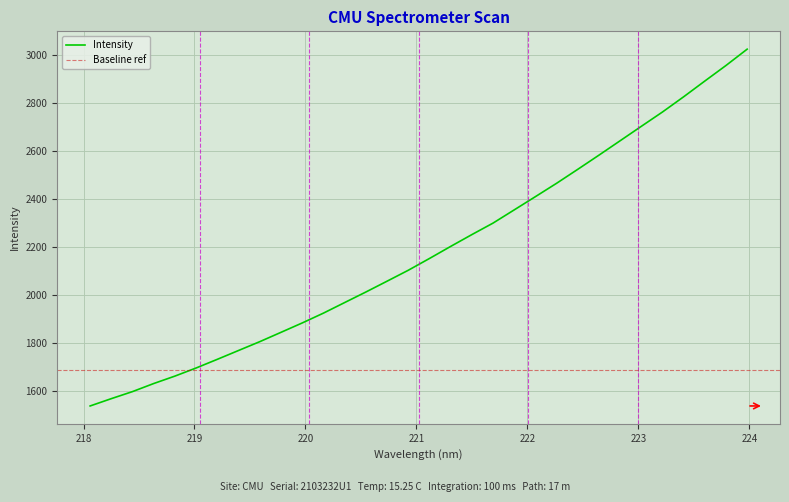

Count the number of categories in the chart.

32